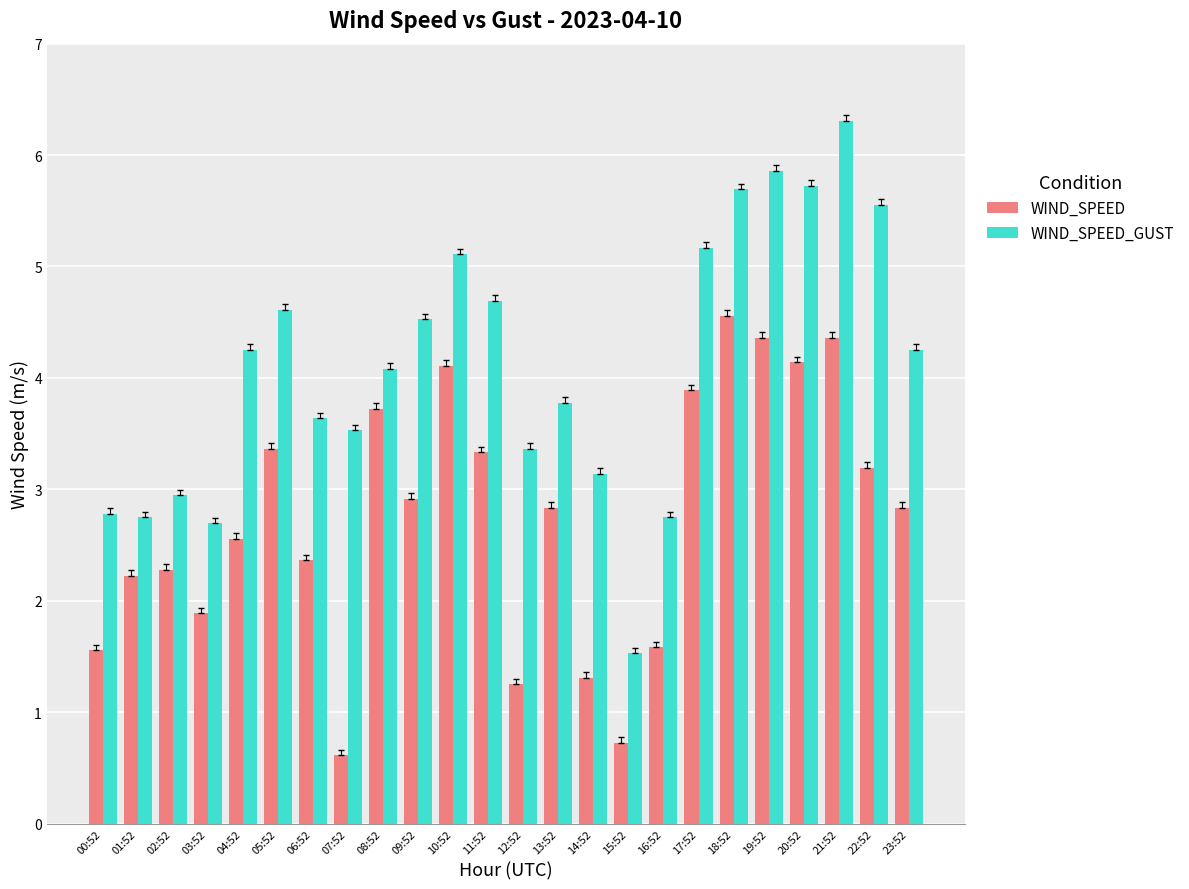

Which label corresponds to the smallest value in the chart?

07:52